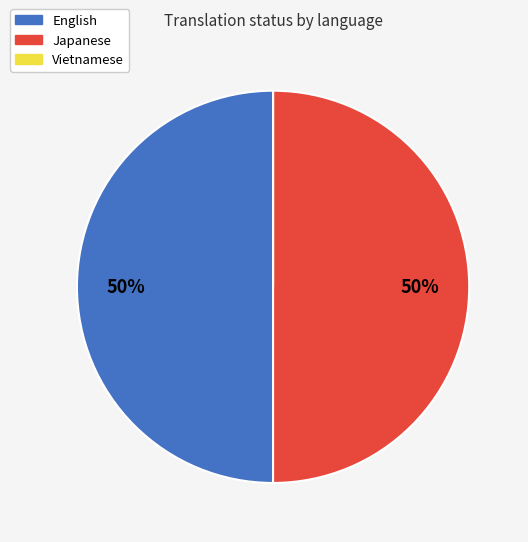

True or false: Japanese accounts for 50% of the total.

True